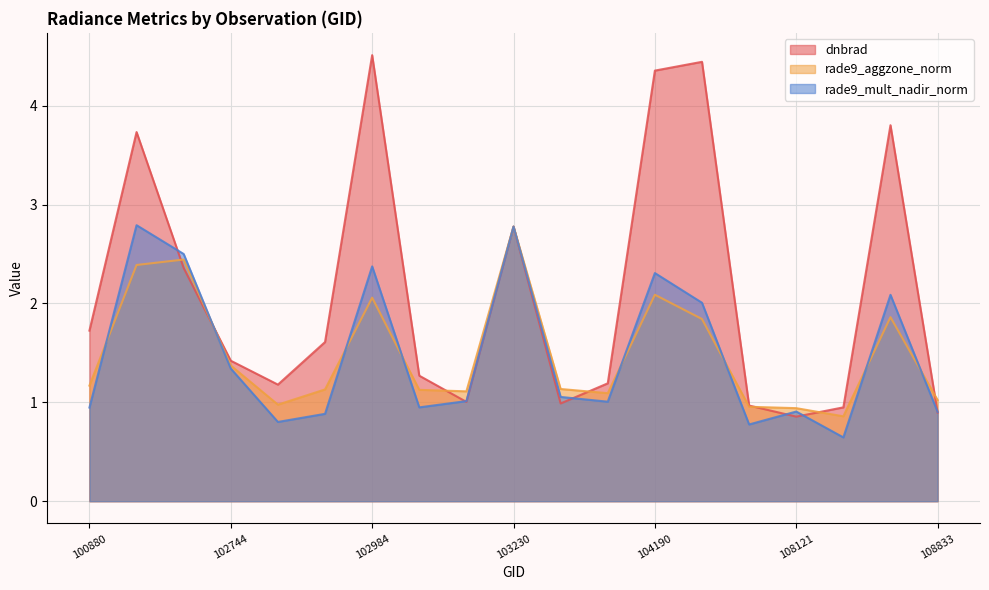

Is it true that rade9_aggzone_norm equals 1.1 at 102872?

True